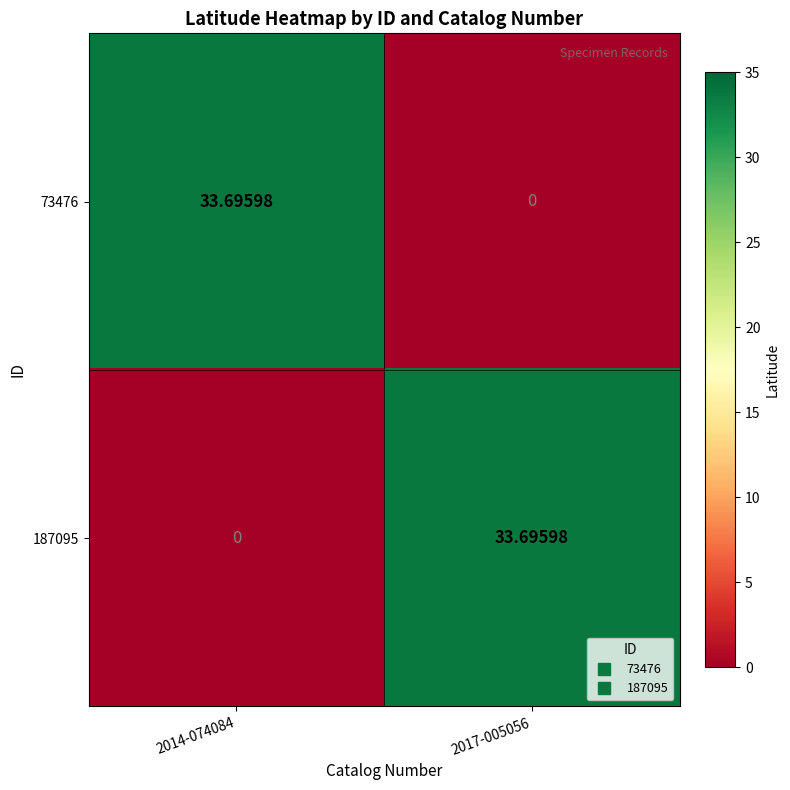

How many distinct data groups are displayed?

2